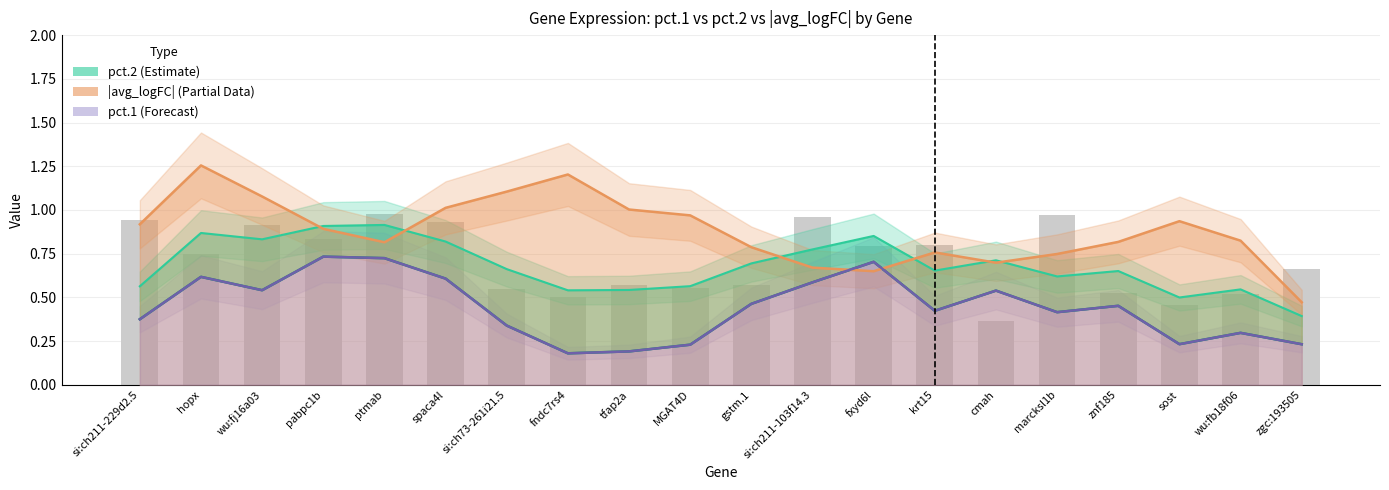

Where is pct.1 nearest to the value 0?

cmah